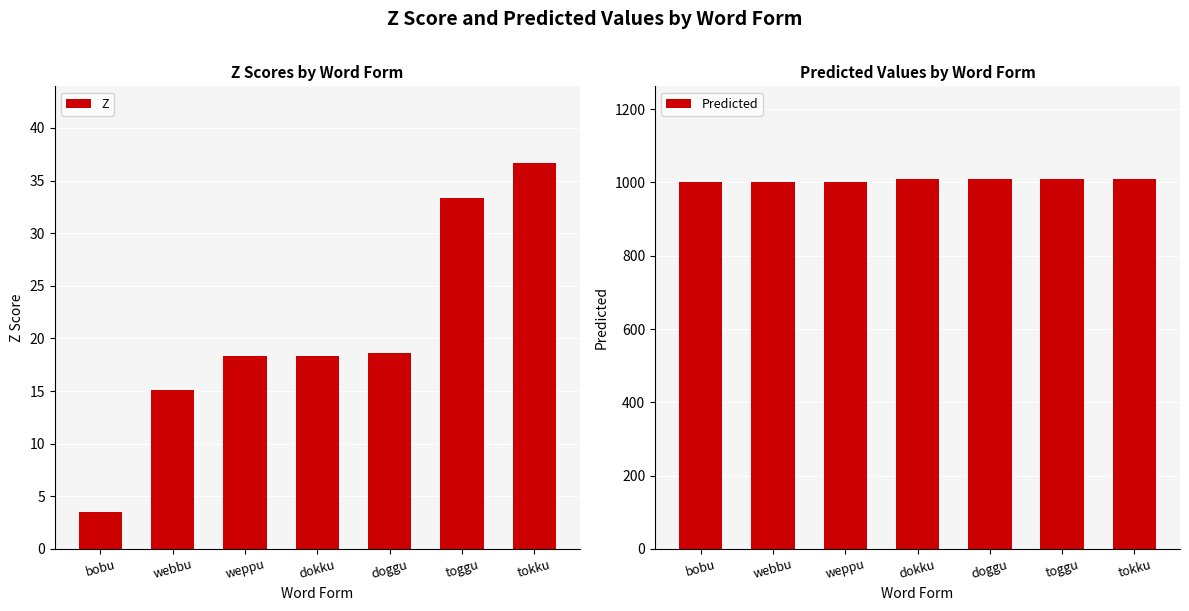

Which series has the largest total across all categories?

Predicted